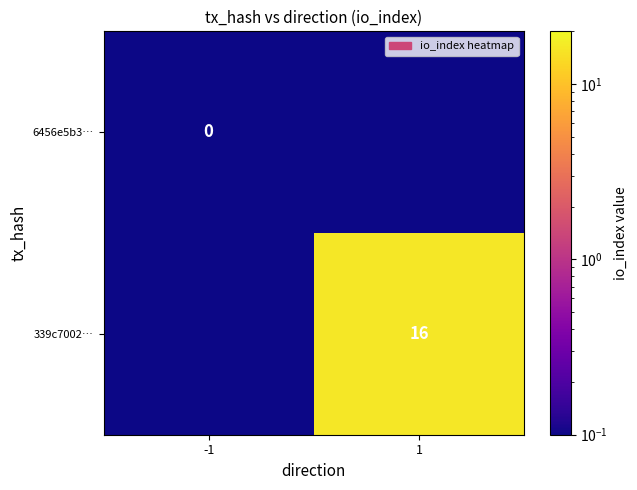

Is the value of 6456e5b3… at -1 greater than the value of 339c7002… at 1?

No